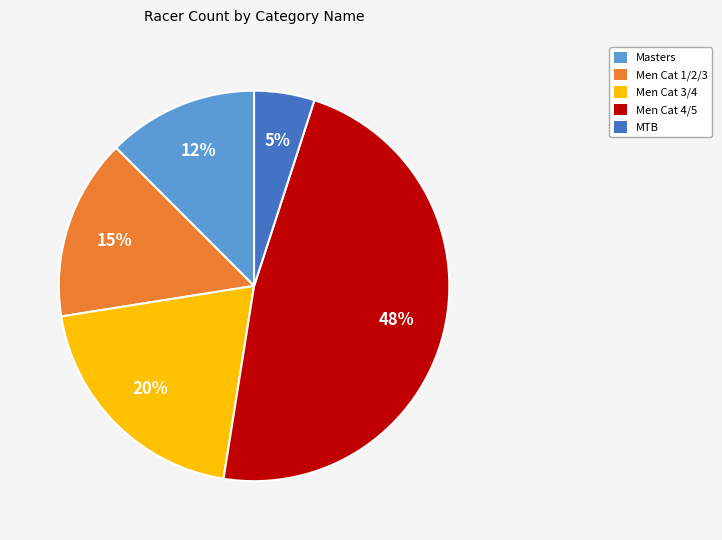

Combined, do MTB and Men Cat 3/4 account for over 50%?

No